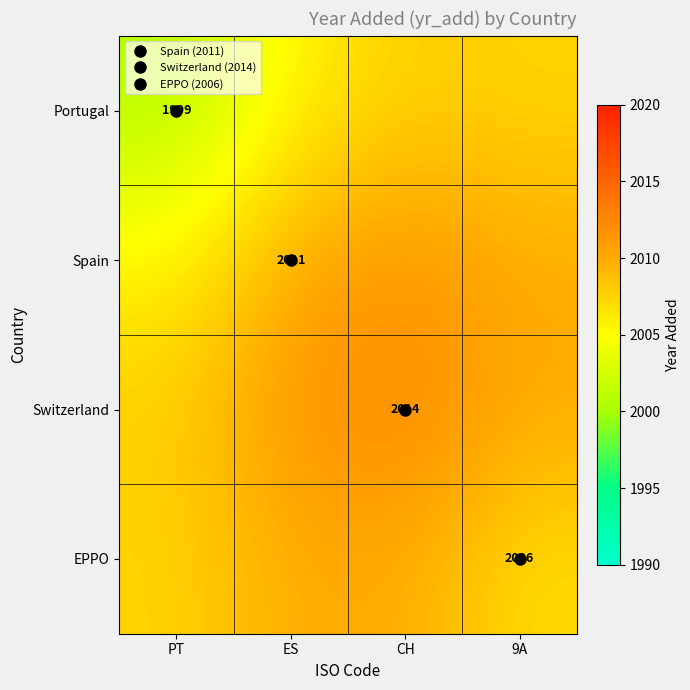

List the labels in order of Spain value, largest first.

CH, ES, 9A, PT